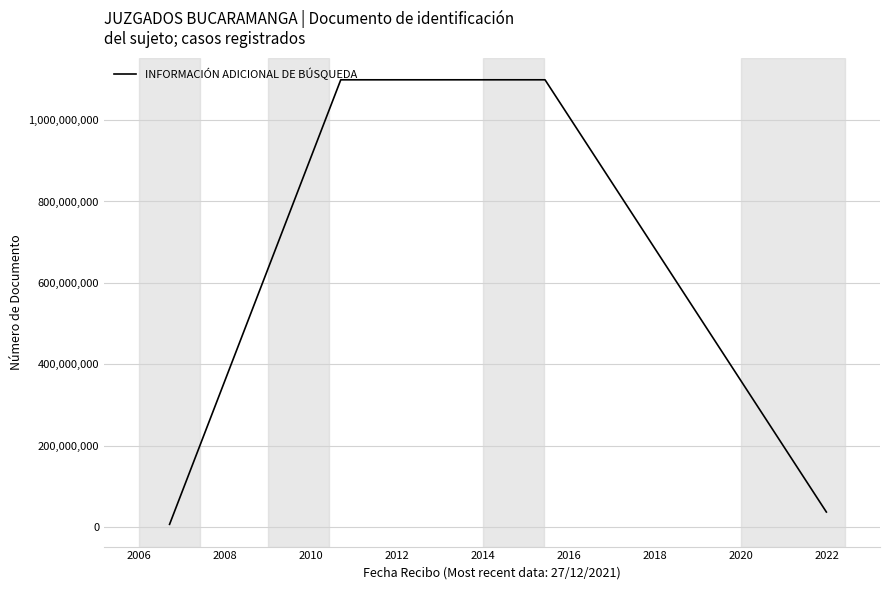

What is the difference between the maximum and minimum values?

1091040118